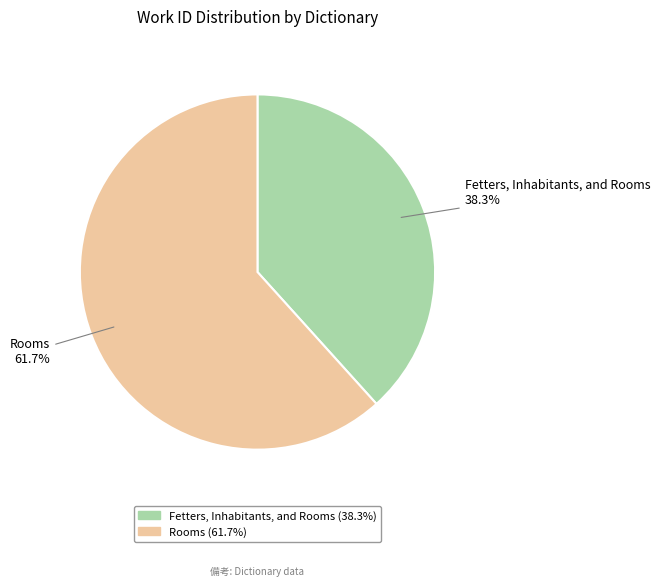

How many segments does this pie chart have?

2